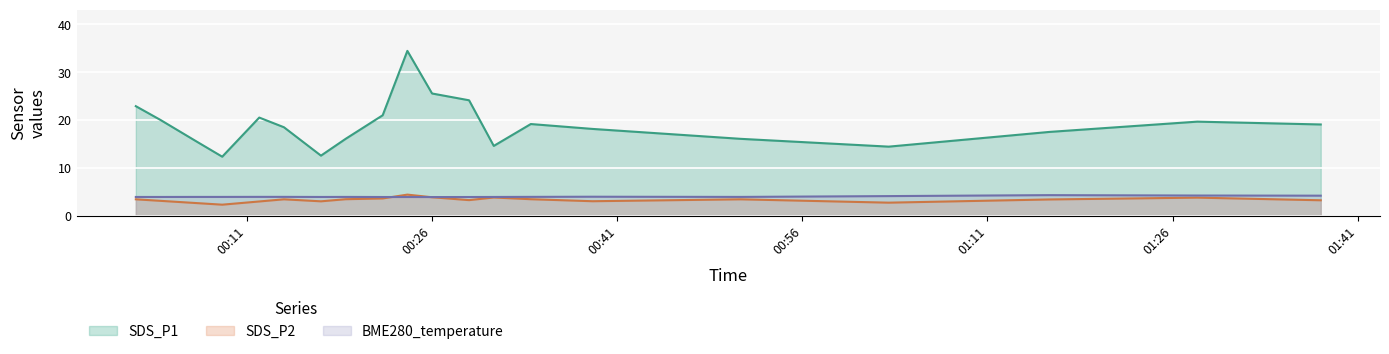

The value of SDS_P1 at 8 is 28.2. True or false?

False